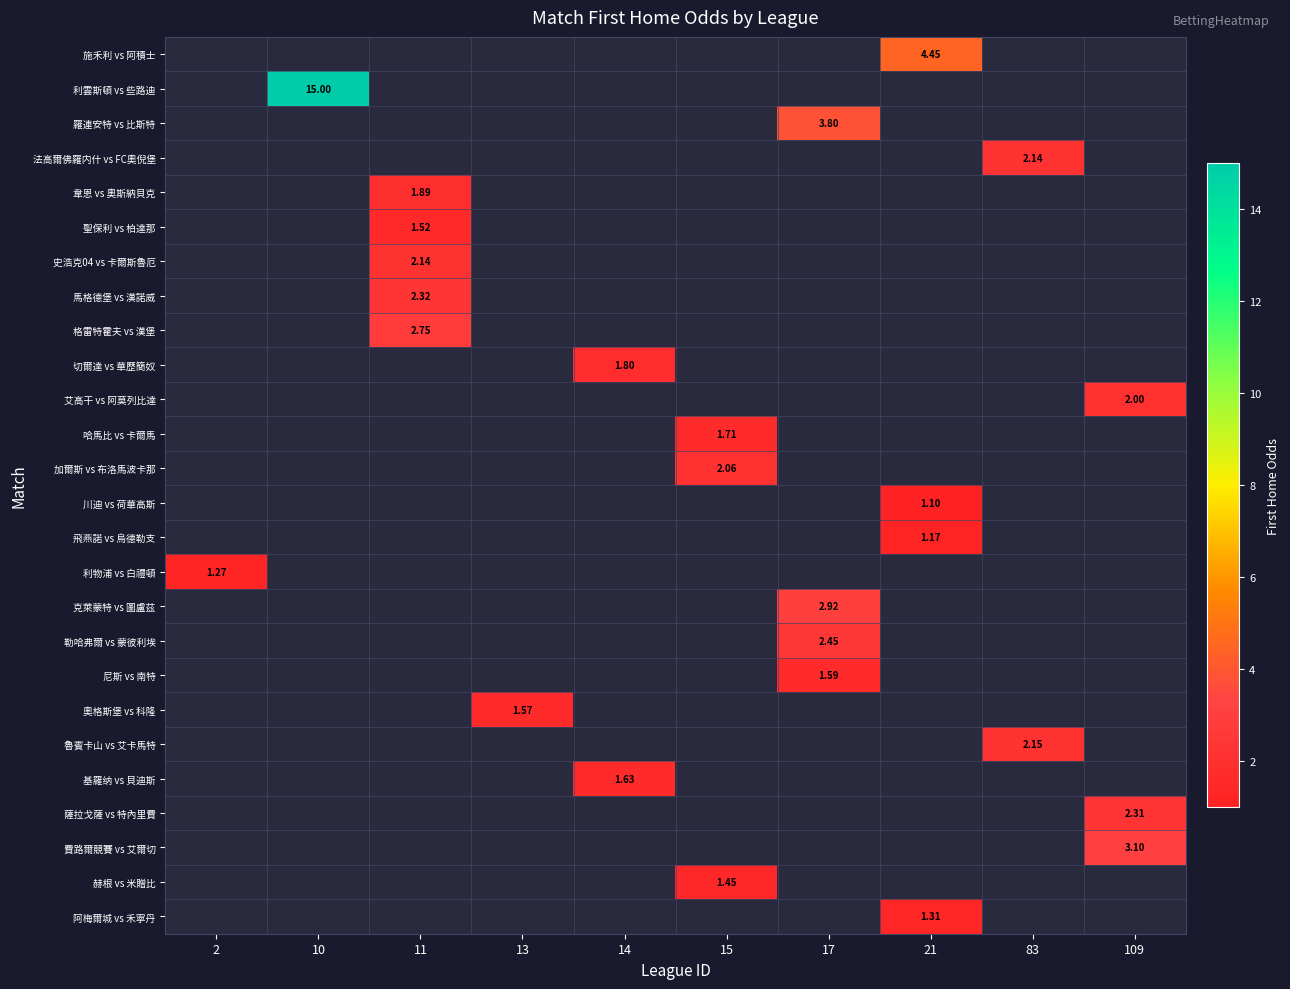

How many distinct data groups are displayed?

26